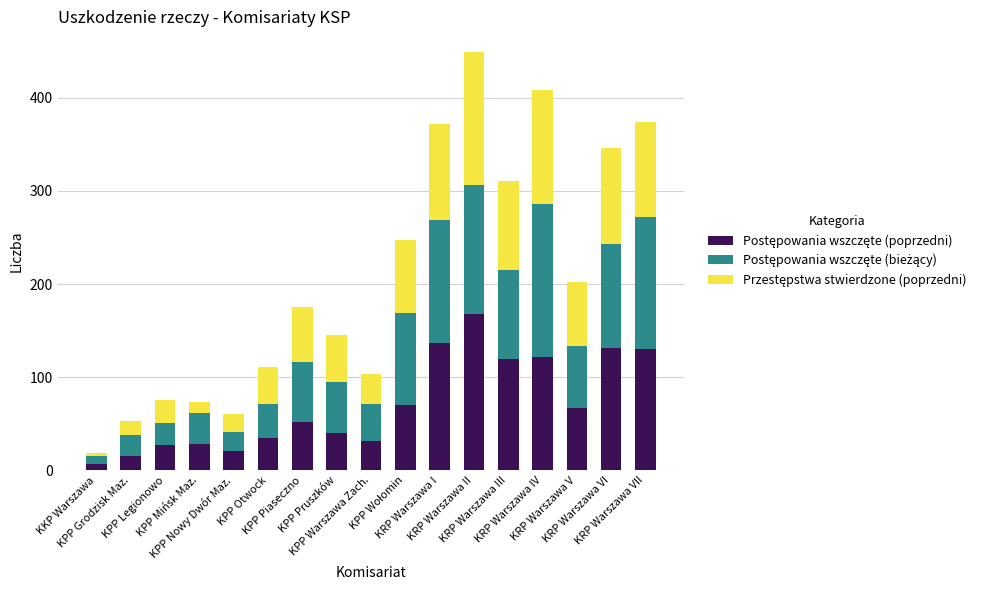

List the series in order of their peak value, lowest first.

Przestępstwa stwierdzone (poprzedni), Postępowania wszczęte (bieżący), Postępowania wszczęte (poprzedni)